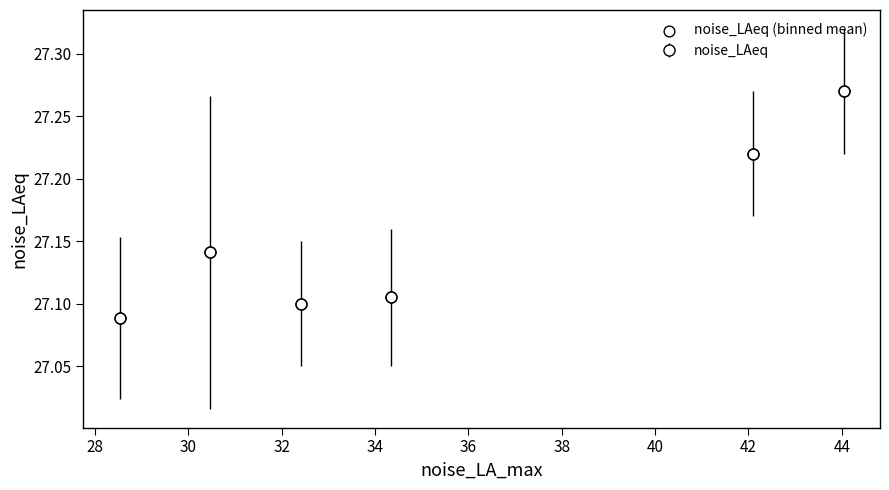

What is the range of X values (max minus min)?

15.5